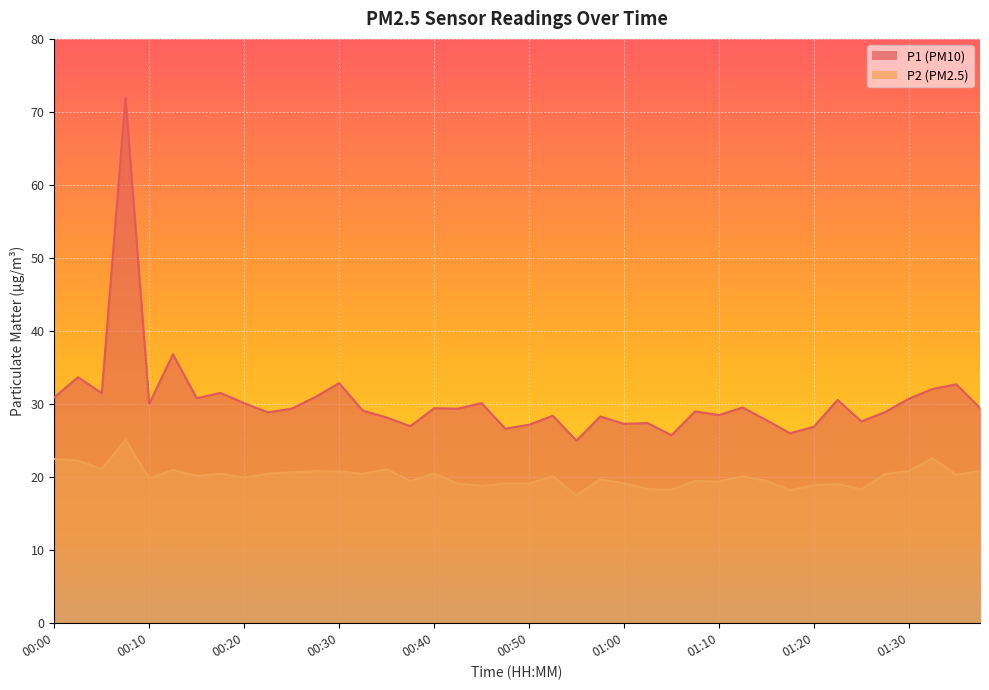

Does the chart display data point markers on the line(s)?

No